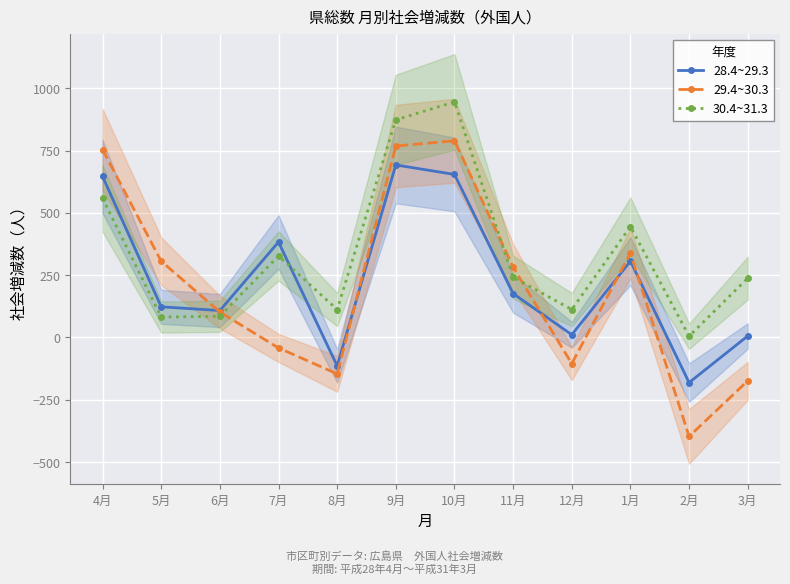

What position from the right is 12月?

4